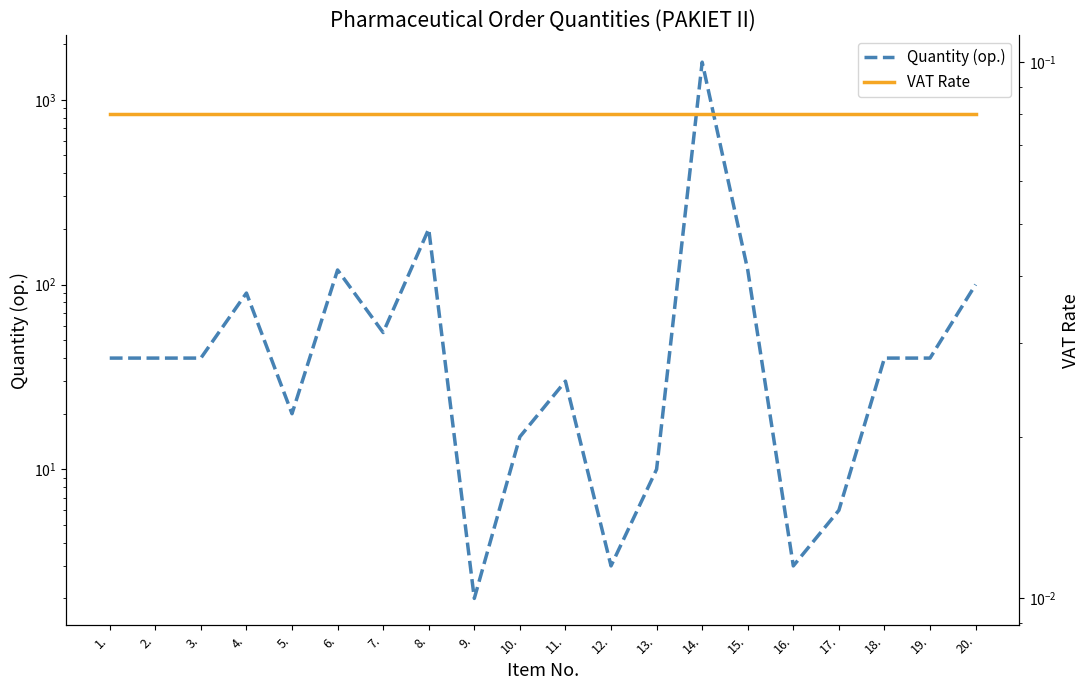

What is the difference between the maximum and minimum values in the Quantity (op.) series?

1598.0